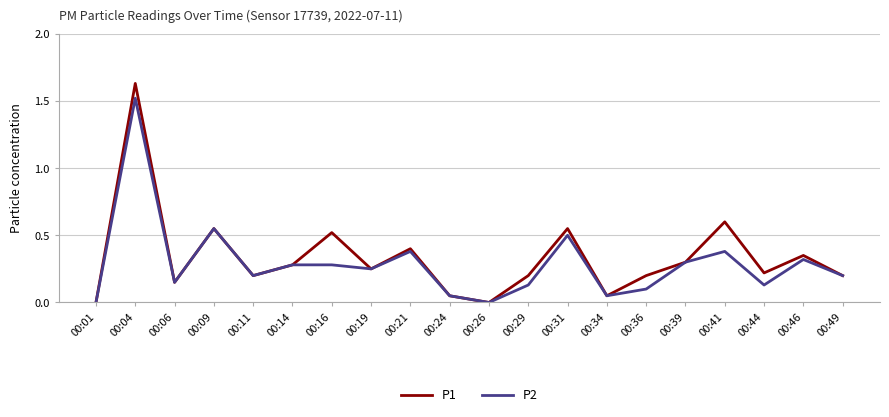

List the series in order of their peak value, lowest first.

P2, P1